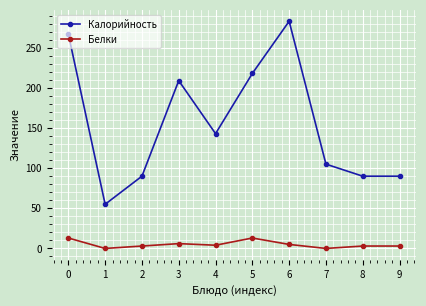

At which label does Калорийность reach its minimum?

1